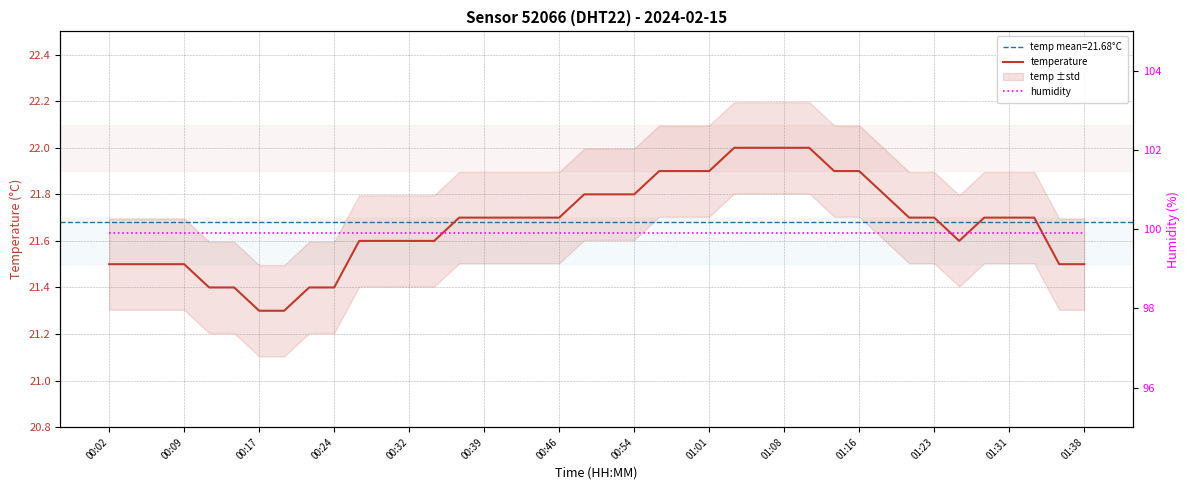

Which series has the largest total across all categories?

humidity